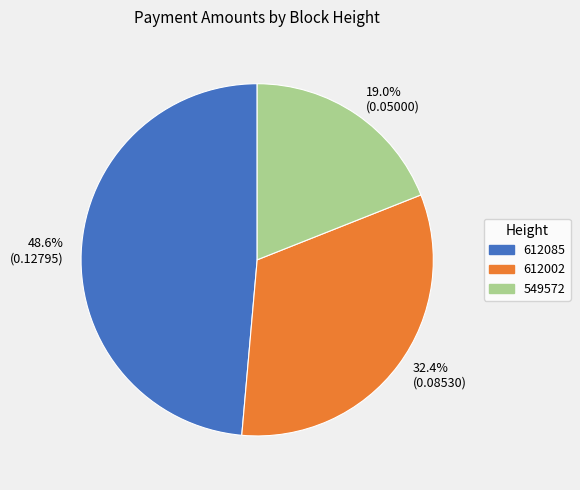

Does any single category account for the majority?

No